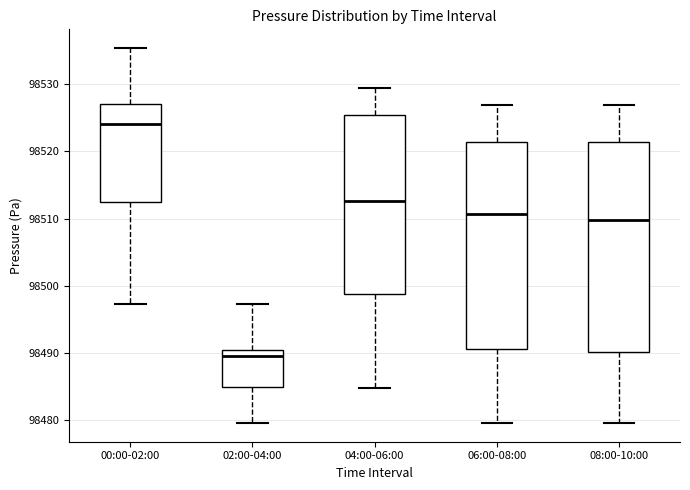

Reading left to right, read every box against the y-axis: the position of its median line, the range the box covers, and the ends of its whiskers. The values are not printed on the chart, so give them approximately, as read against the axis.

00:00-02:00: median 98524, box 98512 to 98527, whiskers 98497 to 98535
02:00-04:00: median 98490, box 98485 to 98491, whiskers 98480 to 98497
04:00-06:00: median 98513, box 98499 to 98525, whiskers 98485 to 98529
06:00-08:00: median 98511, box 98491 to 98521, whiskers 98480 to 98527
08:00-10:00: median 98510, box 98490 to 98521, whiskers 98480 to 98527